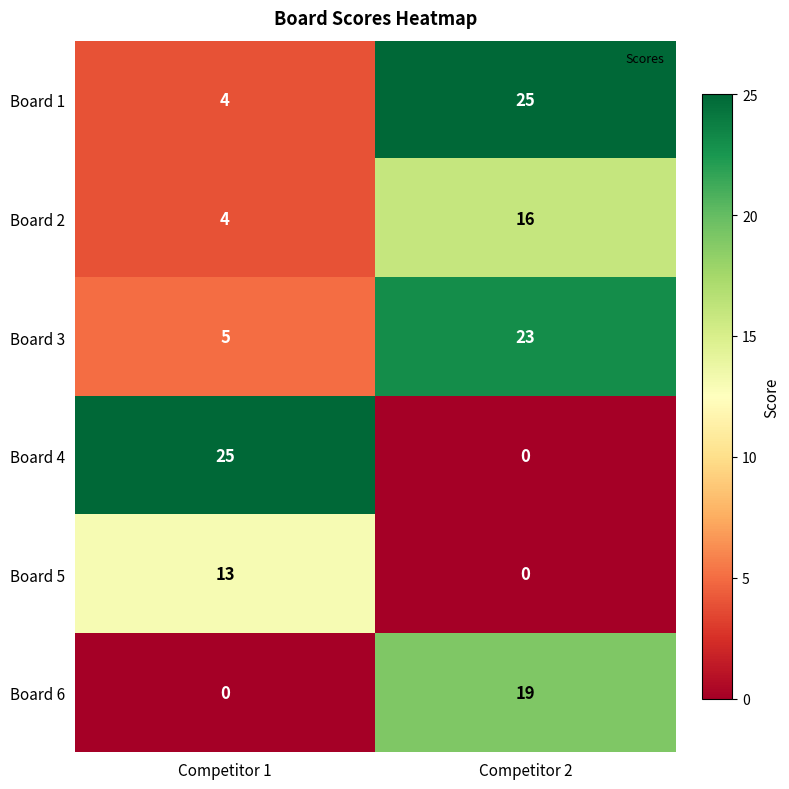

Rank the categories by Board 6 value from highest to lowest.

Competitor 2, Competitor 1